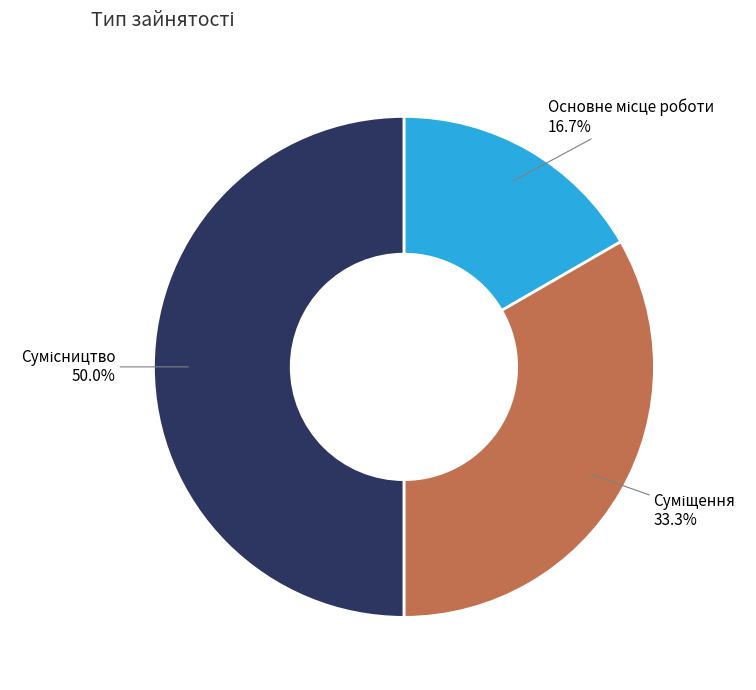

How many slices are in this pie chart?

3